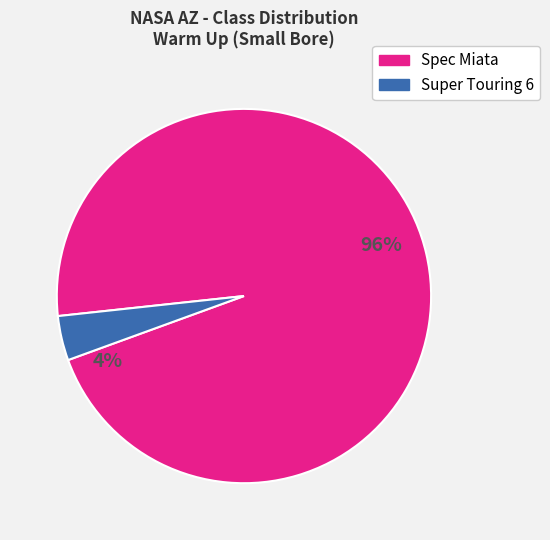

Is the sum of Super Touring 6 and Spec Miata greater than half?

Yes